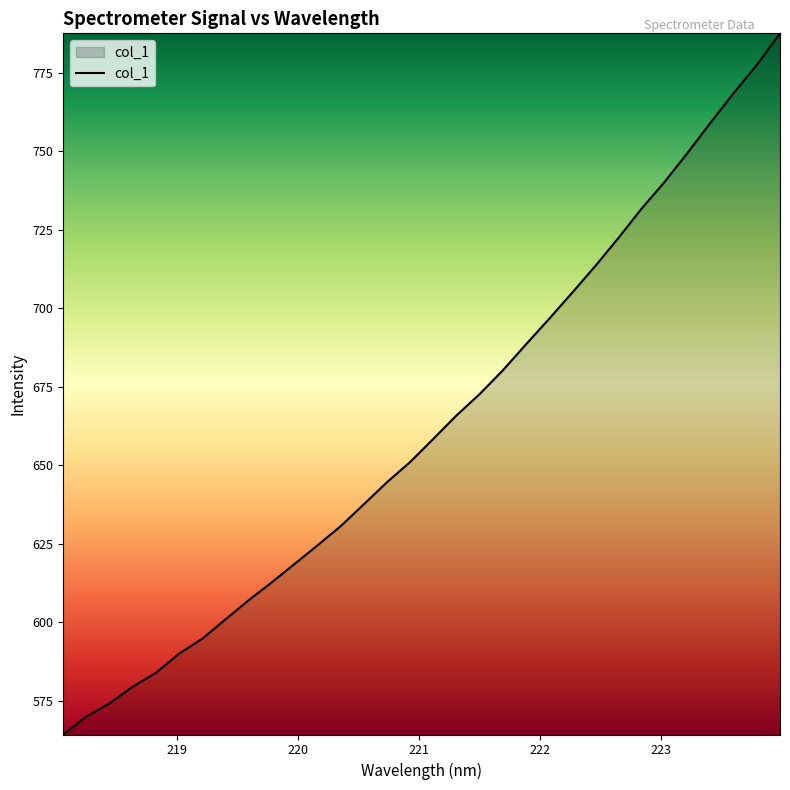

What is the smallest value displayed?

564.3